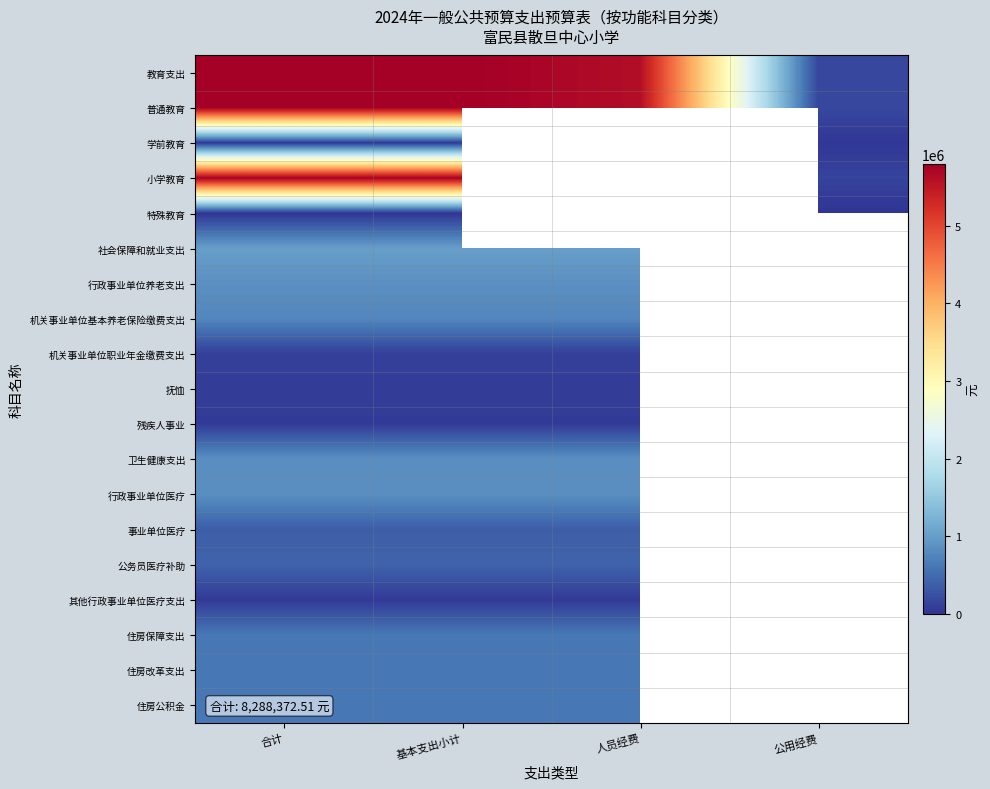

What is the greatest value displayed?

5793326.1